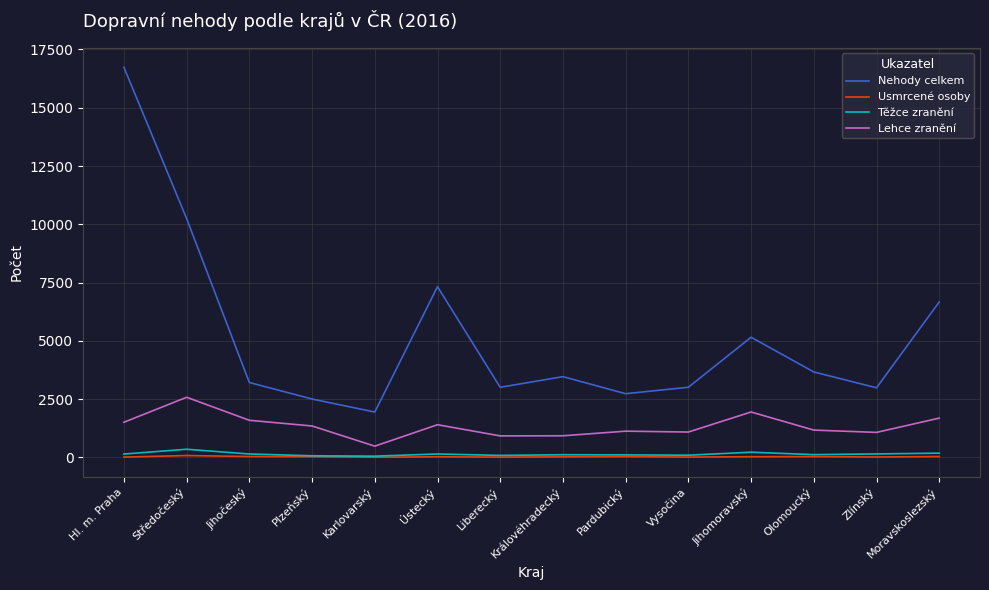

True or false: Lehce zranění and Nehody celkem cross at least once.

False